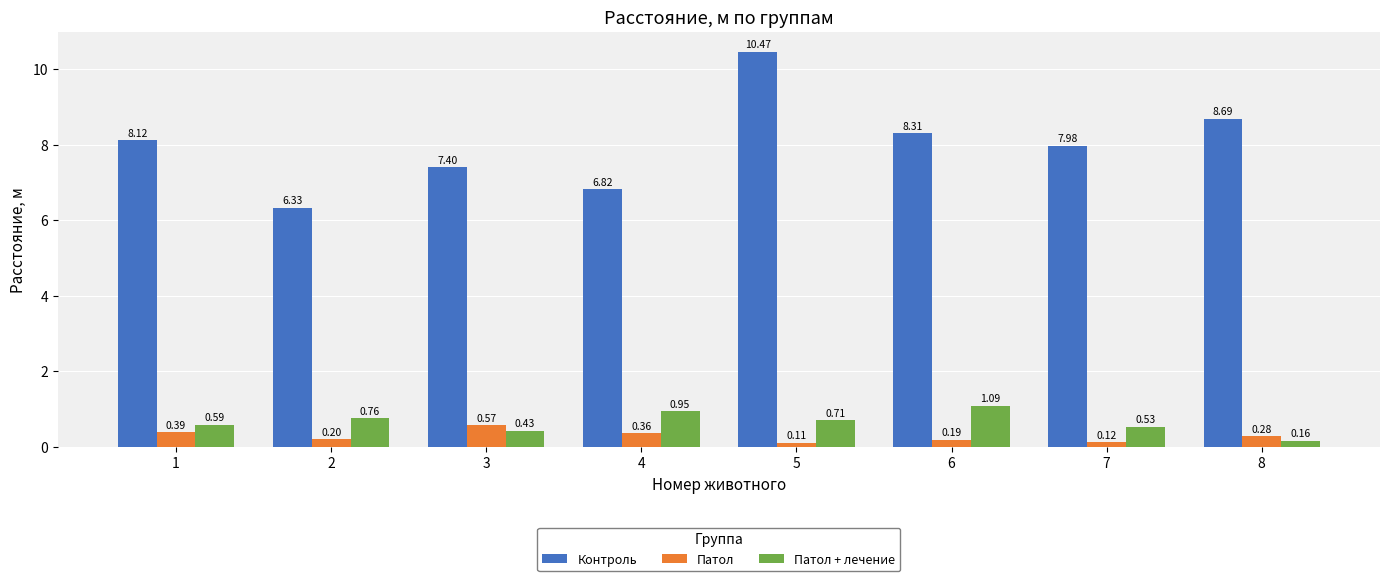

What is the difference between the Контроль values at 3 and 5?

3.1